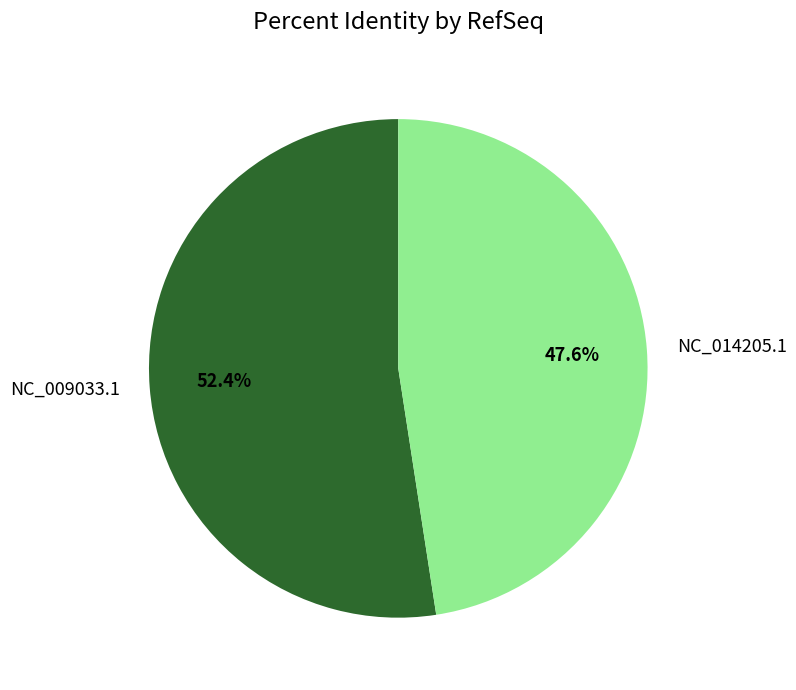

What is the majority slice?

NC_009033.1